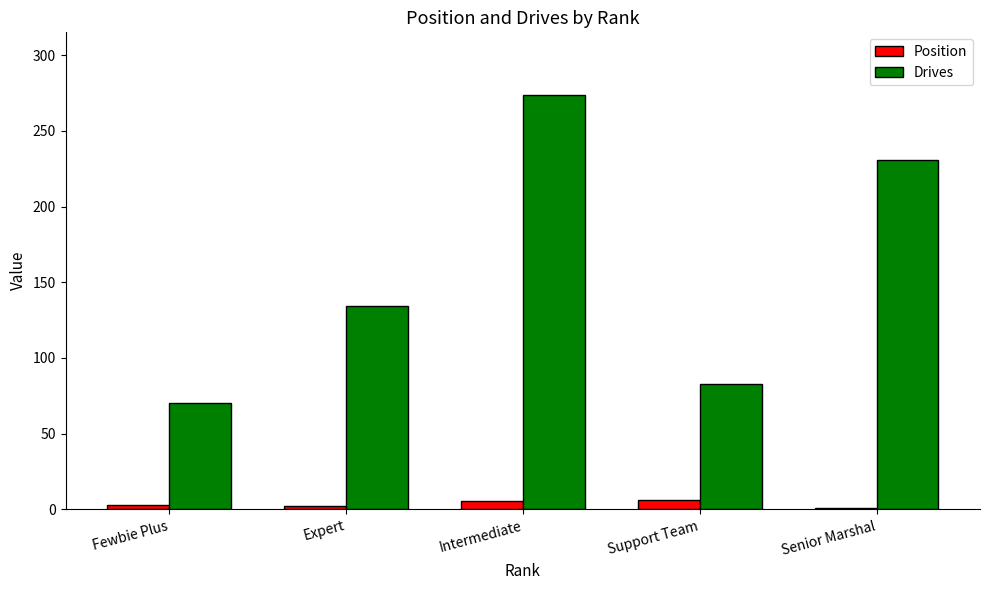

The value of Drives at Fewbie Plus is 70.0. True or false?

True